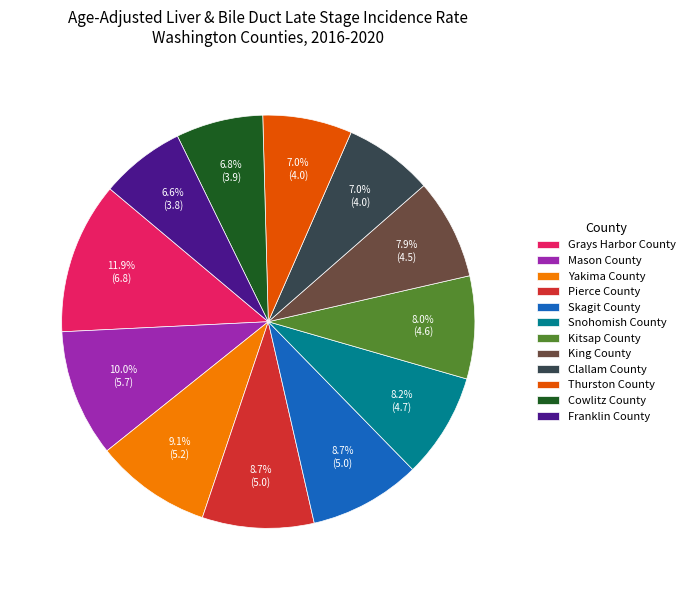

What is the largest slice in the pie chart?

Grays Harbor County